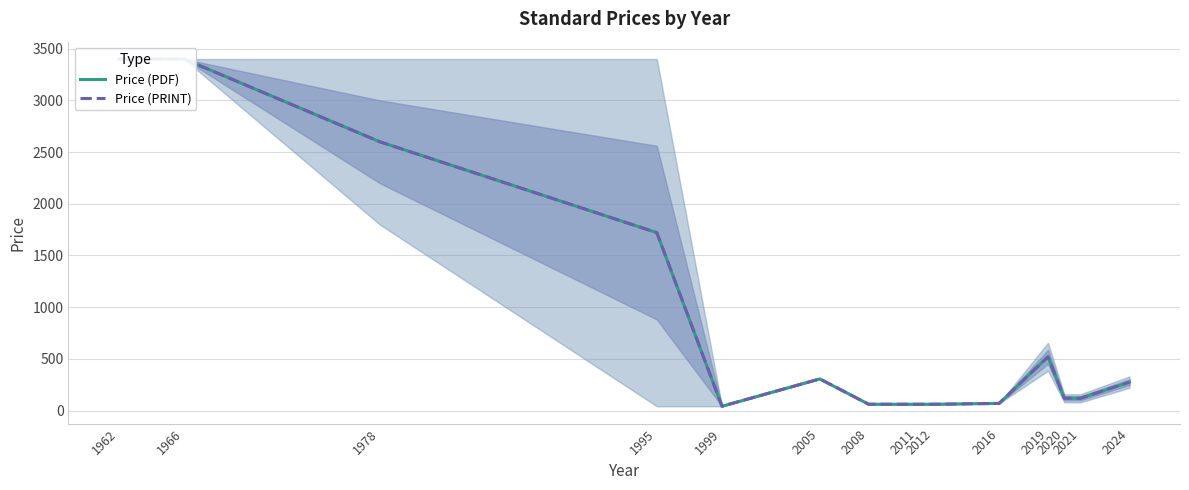

True or false: Price (PRINT) and Price (PDF) cross at least once.

False